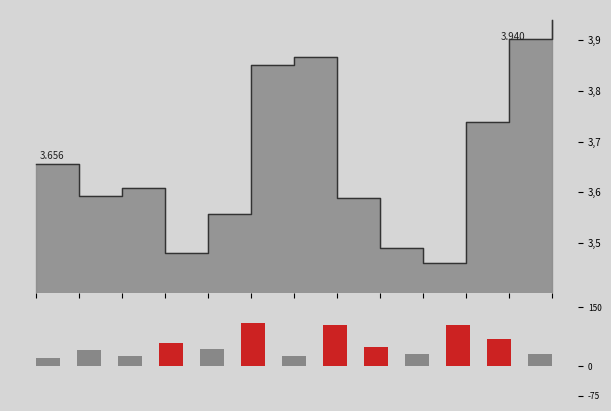

What is the value of the mean_line bar at the 1st from the left?

3.7